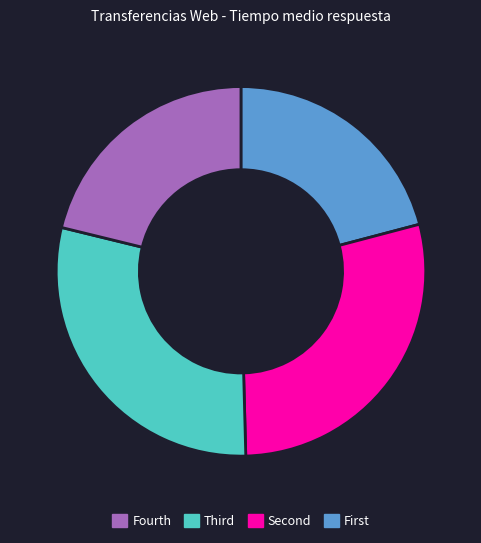

Is there any slice that represents more than half of the pie?

No